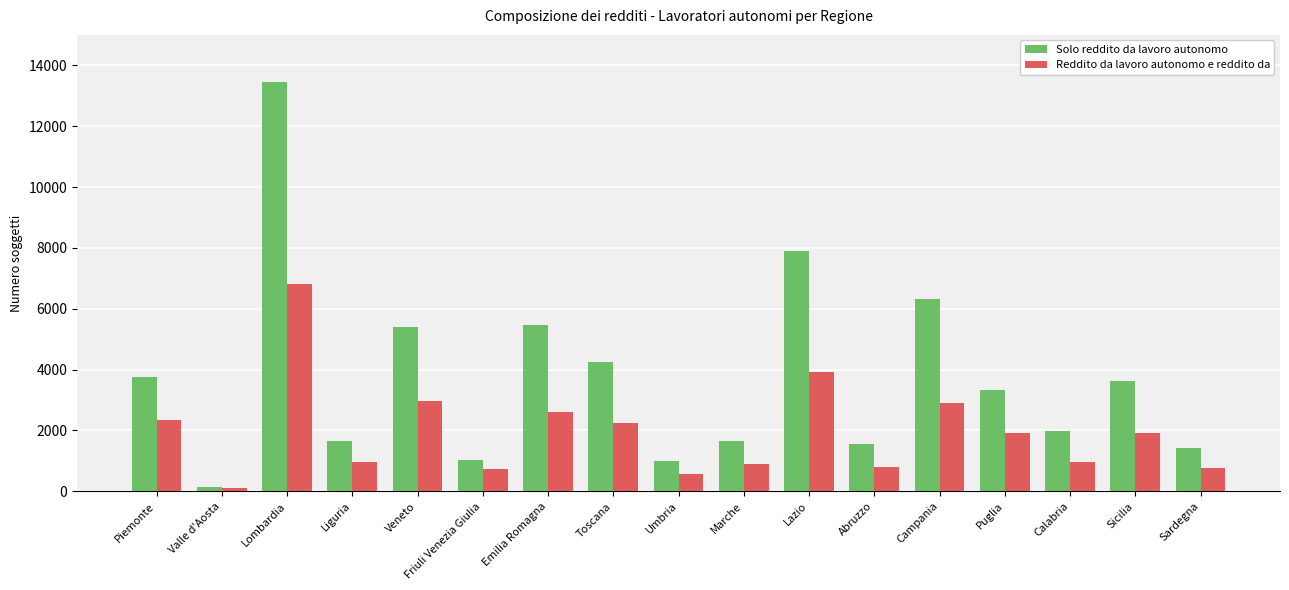

At which label does Solo reddito da lavoro autonomo first exceed 3325?

Piemonte